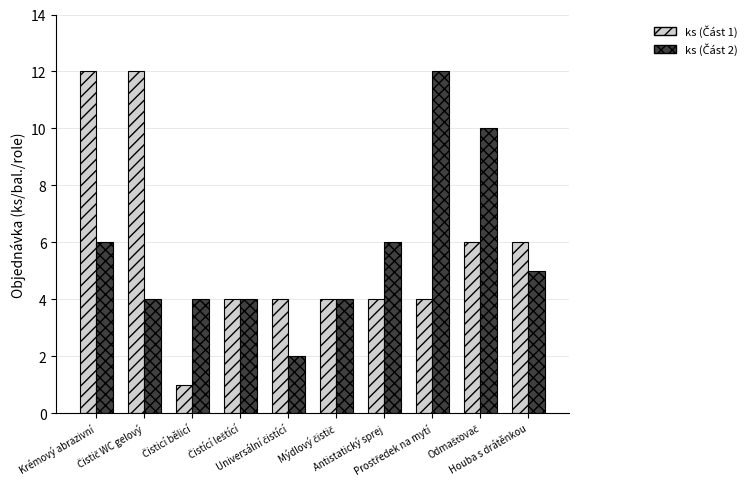

What is the maximum value shown in the chart?

12